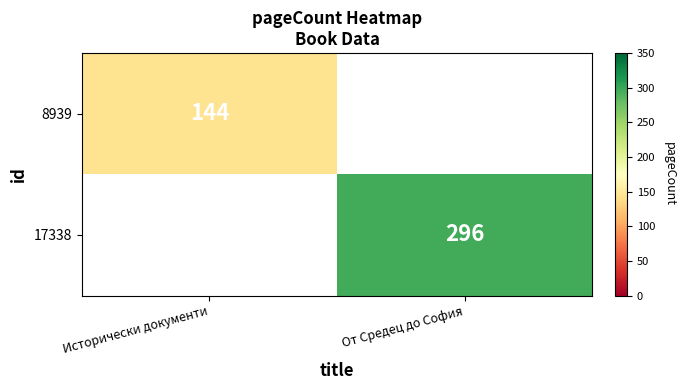

The 17338 series shows 296 at От Средец до София. True or false?

True